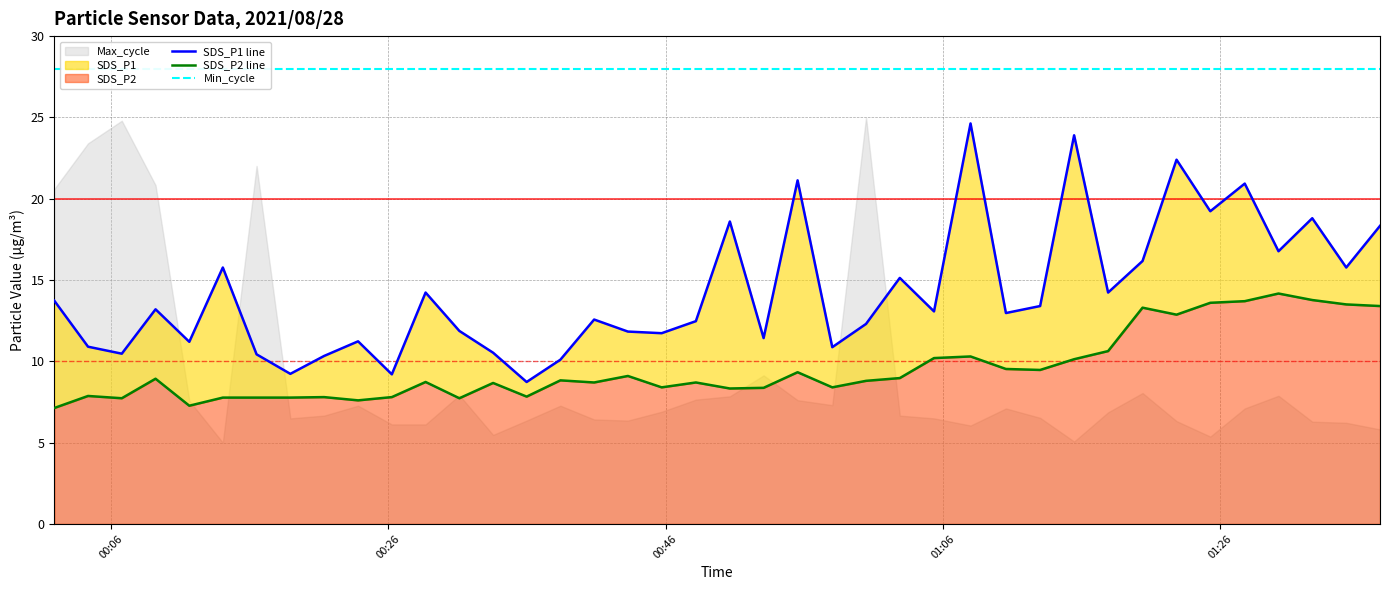

True or false: SDS_P2 and SDS_P1 cross at least once.

False